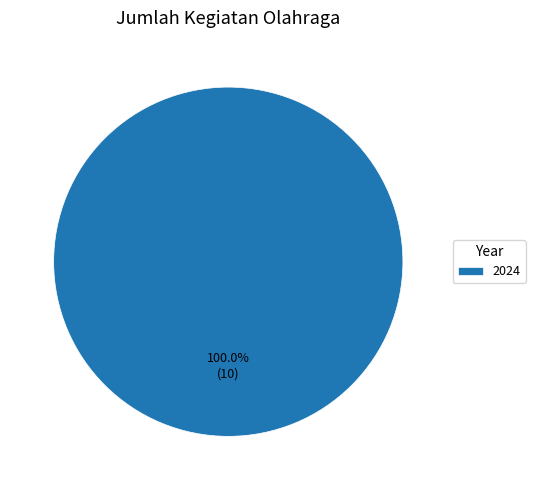

Rank the categories by value from lowest to highest.

2024